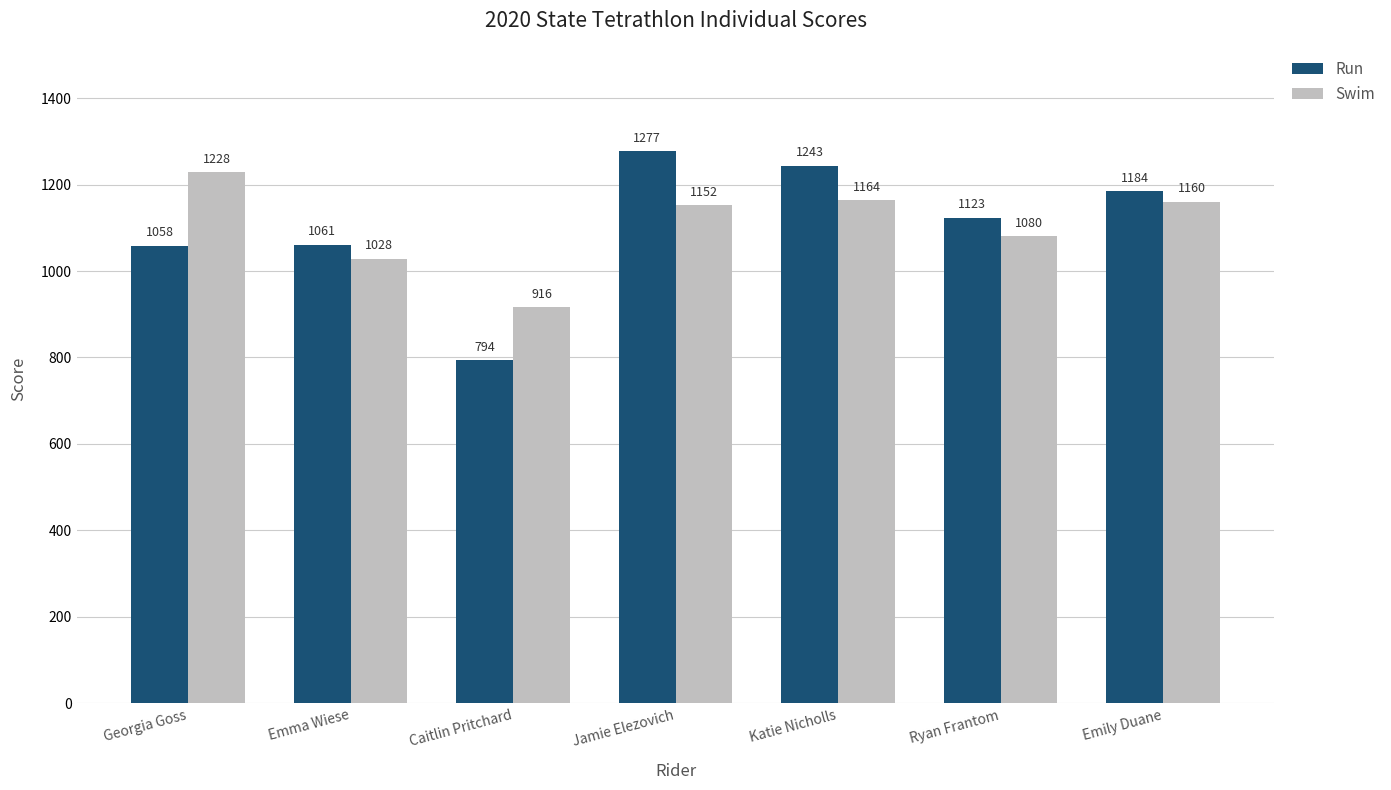

Reading left to right, extract all data points from this chart.

Run: Georgia Goss=1058	Emma Wiese=1061	Caitlin Pritchard=794	Jamie Elezovich=1277	Katie Nicholls=1243	Ryan Frantom=1123	Emily Duane=1184
Swim: Georgia Goss=1228	Emma Wiese=1028	Caitlin Pritchard=916	Jamie Elezovich=1152	Katie Nicholls=1164	Ryan Frantom=1080	Emily Duane=1160